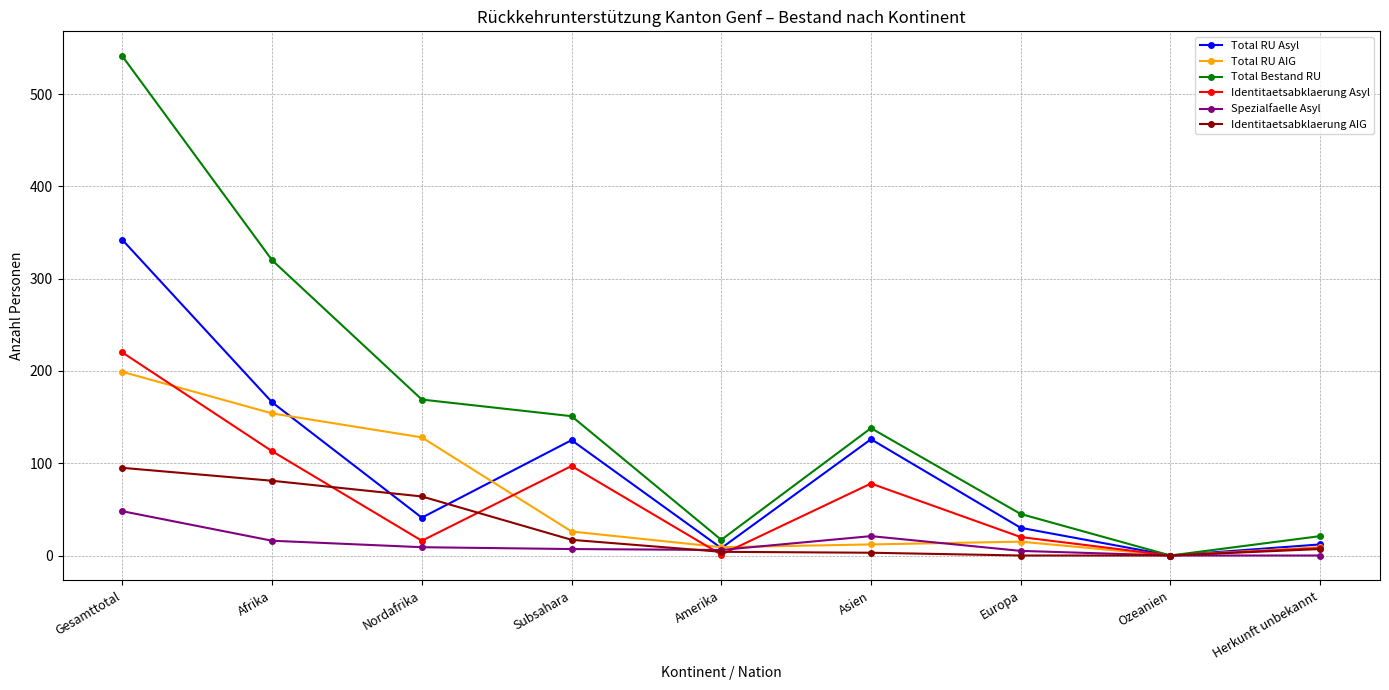

Is it true that Total Bestand RU equals 138 at Asien?

True